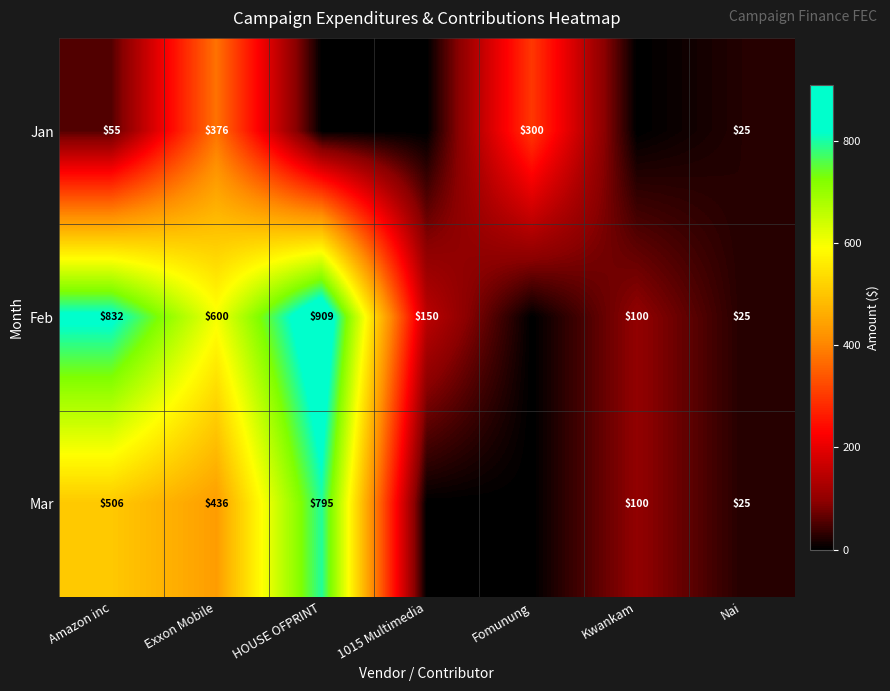

At how many categories does at least one series exceed 57?

6